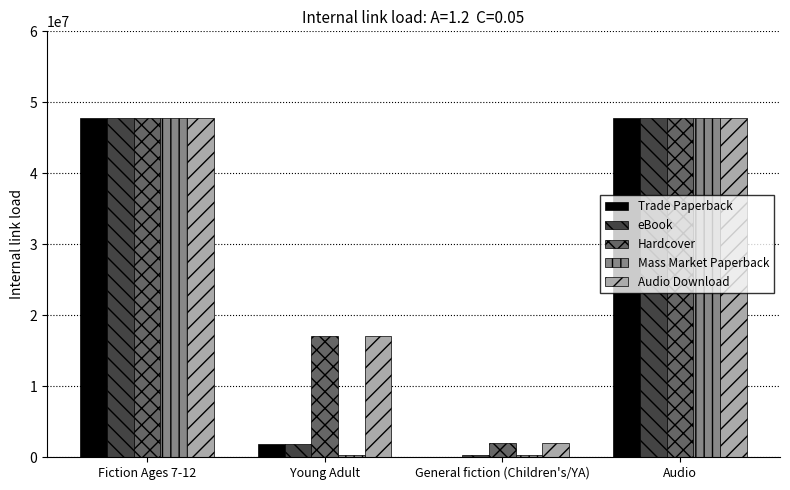

What is the difference between the Trade Paperback values at Fiction Ages 7-12 and General fiction (Children's/YA)?

47850467